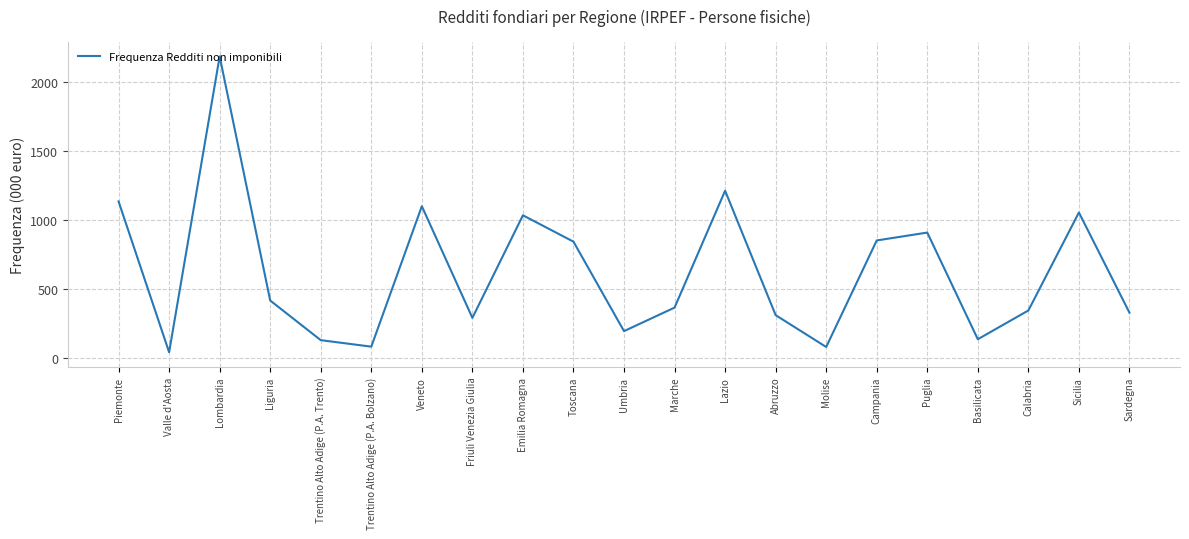

Approximately how many times larger is the value at Toscana compared to Trentino Alto Adige (P.A. Bolzano)?

10.4